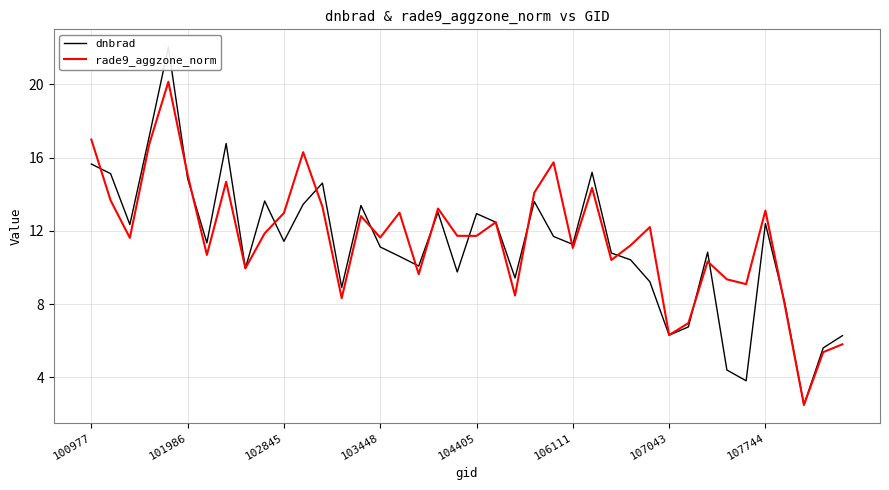

What is the minimum value shown in the chart?

2.5